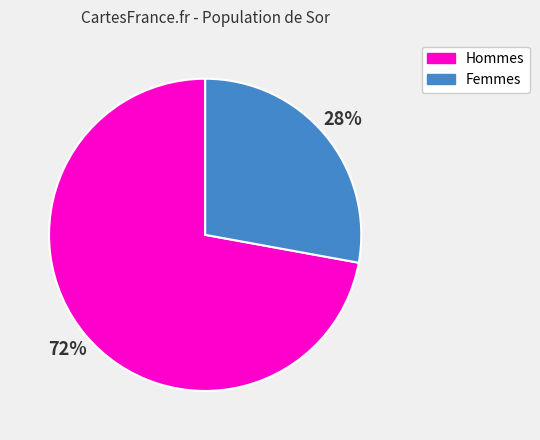

To the nearest percent, what portion does Hommes represent?

72%